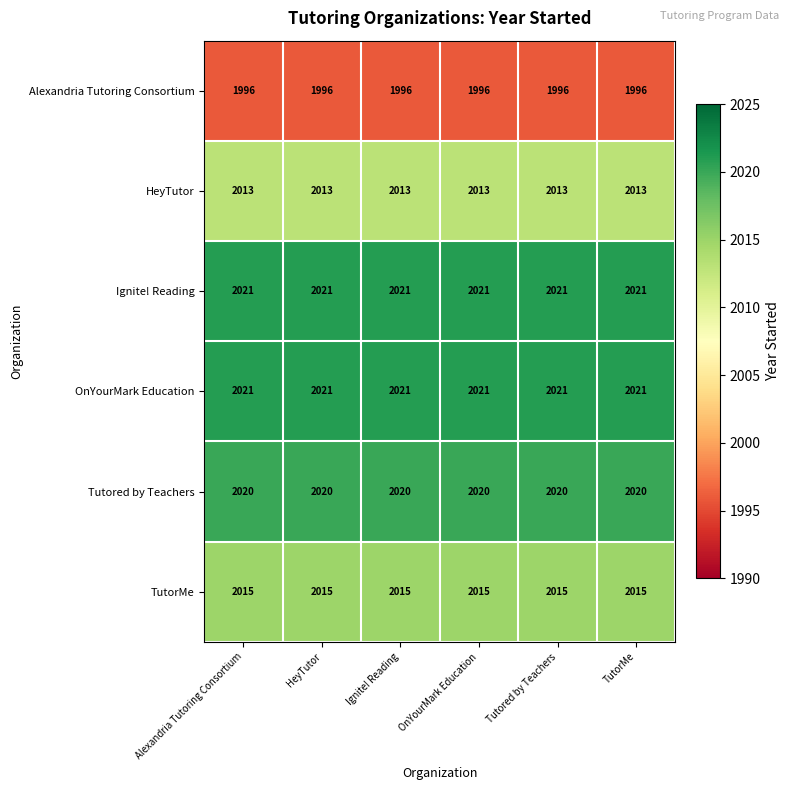

The TutorMe series shows 2015 at Ignite! Reading. True or false?

True